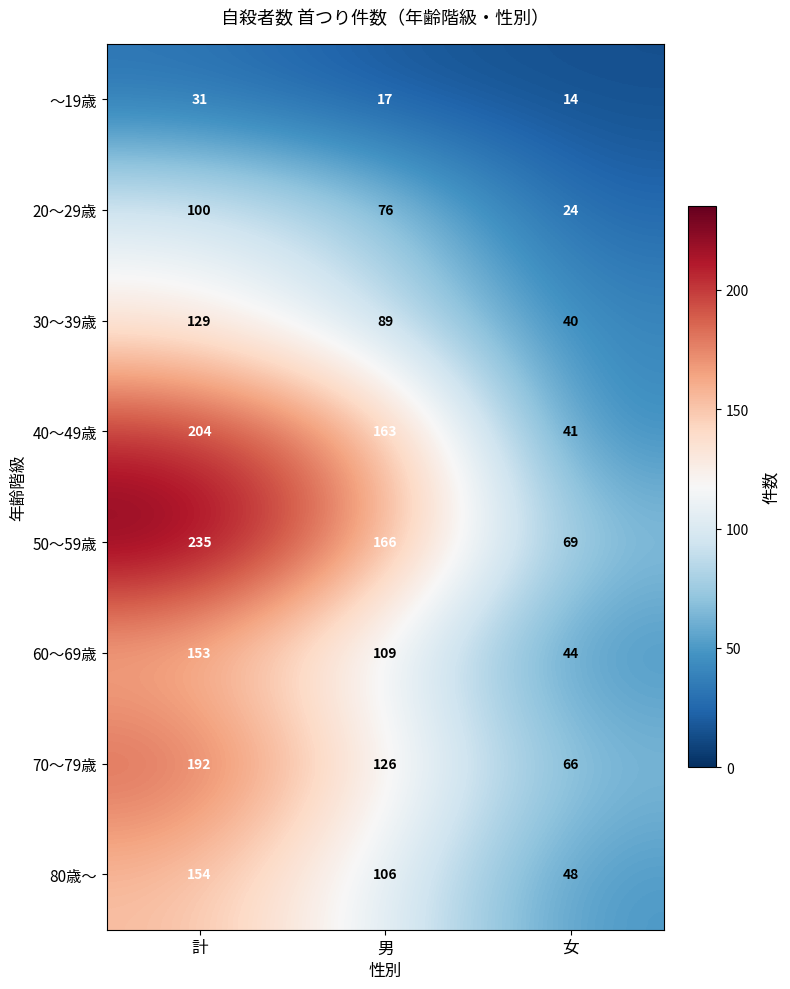

What is the average value of the ～19歳 series?

21